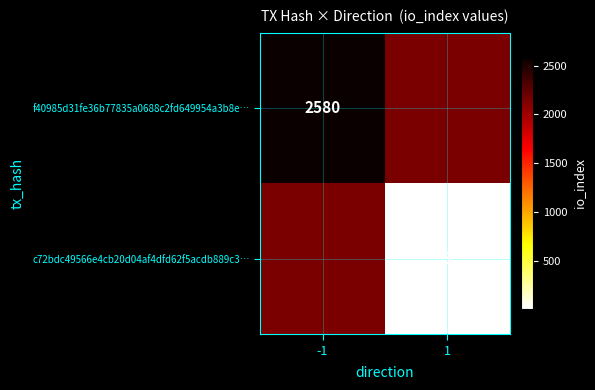

Is the value of c72bdc49566e4cb20d04af4dfd62f5acdb889c3… at 1 greater than the value of f40985d31fe36b77835a0688c2fd649954a3b8e… at -1?

No